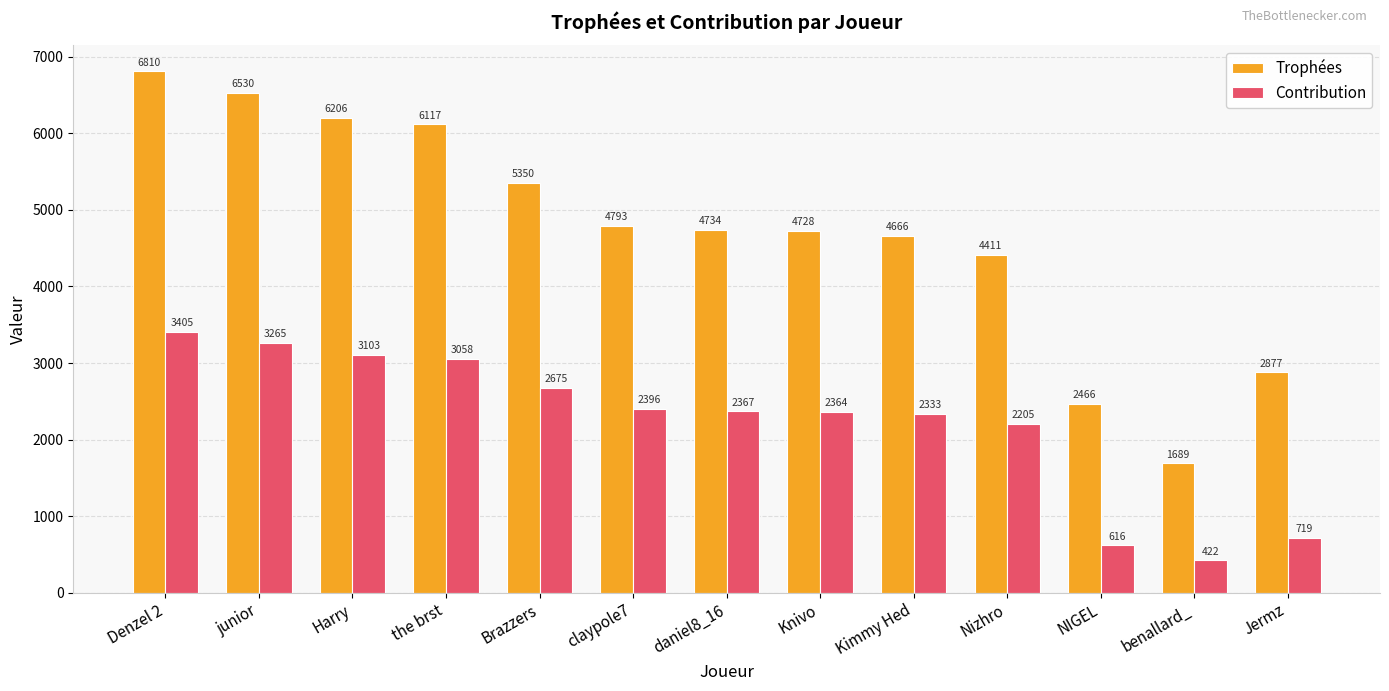

Reading left to right, what are all the values shown in this chart?

Trophées: Denzel 2=6810	junior=6530	Harry=6206	the brst=6117	Brazzers=5350	claypole7=4793	daniel8_16=4734	Knivo=4728	Kimmy Hed=4666	Nizhro=4411	NIGEL=2466	benallard_=1689	Jermz=2877
Contribution: Denzel 2=3405	junior=3265	Harry=3103	the brst=3058	Brazzers=2675	claypole7=2396	daniel8_16=2367	Knivo=2364	Kimmy Hed=2333	Nizhro=2205	NIGEL=616	benallard_=422	Jermz=719